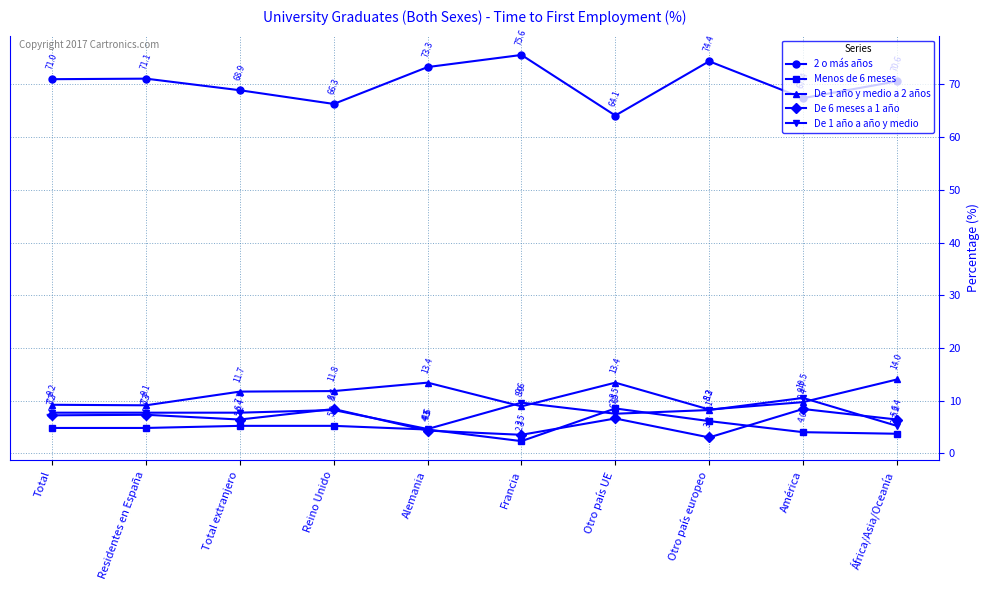

Reading right to left, extract all data points from this chart.

2 o más años: 70.6	67.4	74.4	64.1	75.6	73.3	66.3	68.9	71.1	71.0
Menos de 6 meses: 3.7	4.0	6.1	8.5	2.3	4.5	5.2	5.2	4.8	4.8
De 1 año y medio a 2 años: 14.0	9.7	8.3	13.4	8.9	13.4	11.8	11.7	9.1	9.2
De 6 meses a 1 año: 6.4	8.4	3.0	6.6	3.5	4.3	8.4	6.4	7.3	7.2
De 1 año a año y medio: 5.2	10.5	8.2	7.5	9.6	4.6	8.2	7.7	7.7	7.7